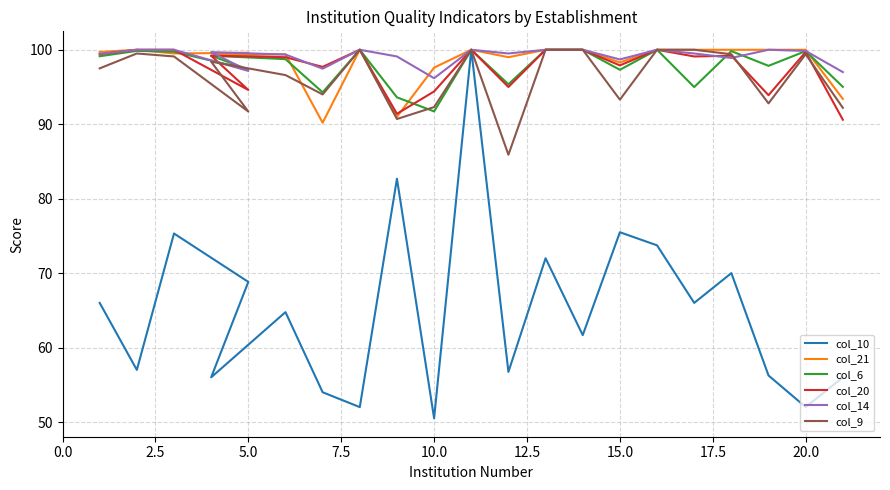

Between 2.5 and 20.0, which series saw the biggest shift?

col_10